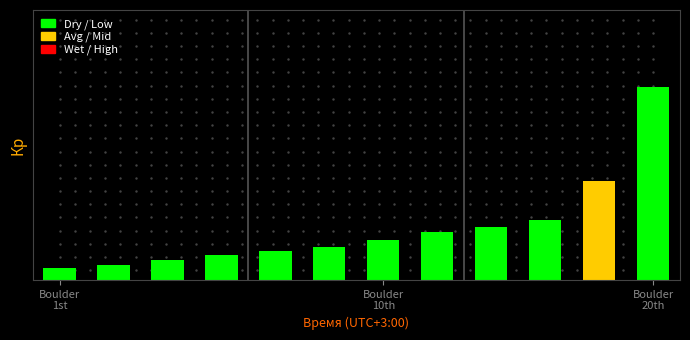

Reading right to left, list all the values displayed in this chart.

1.0	0.5	0.3	0.3	0.3	0.2	0.2	0.1	0.1	0.1	0.1	0.1